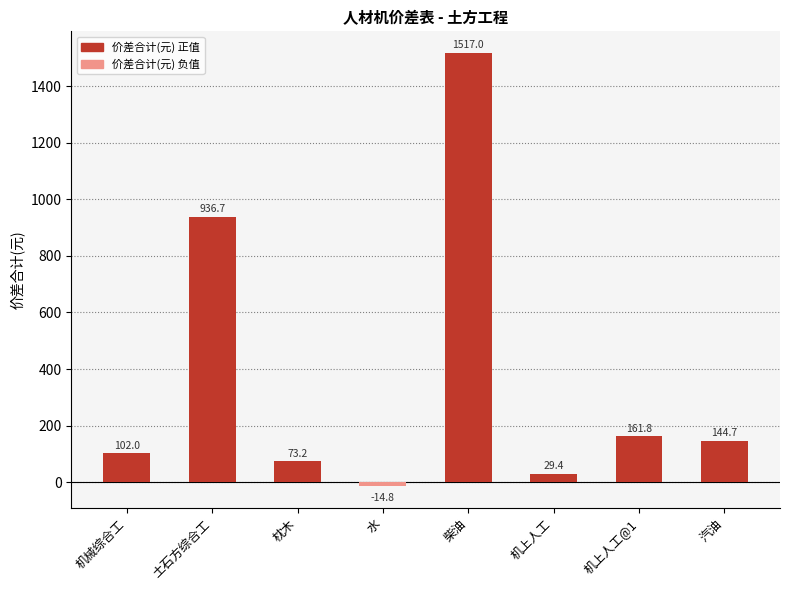

What is the smallest value displayed?

-14.8